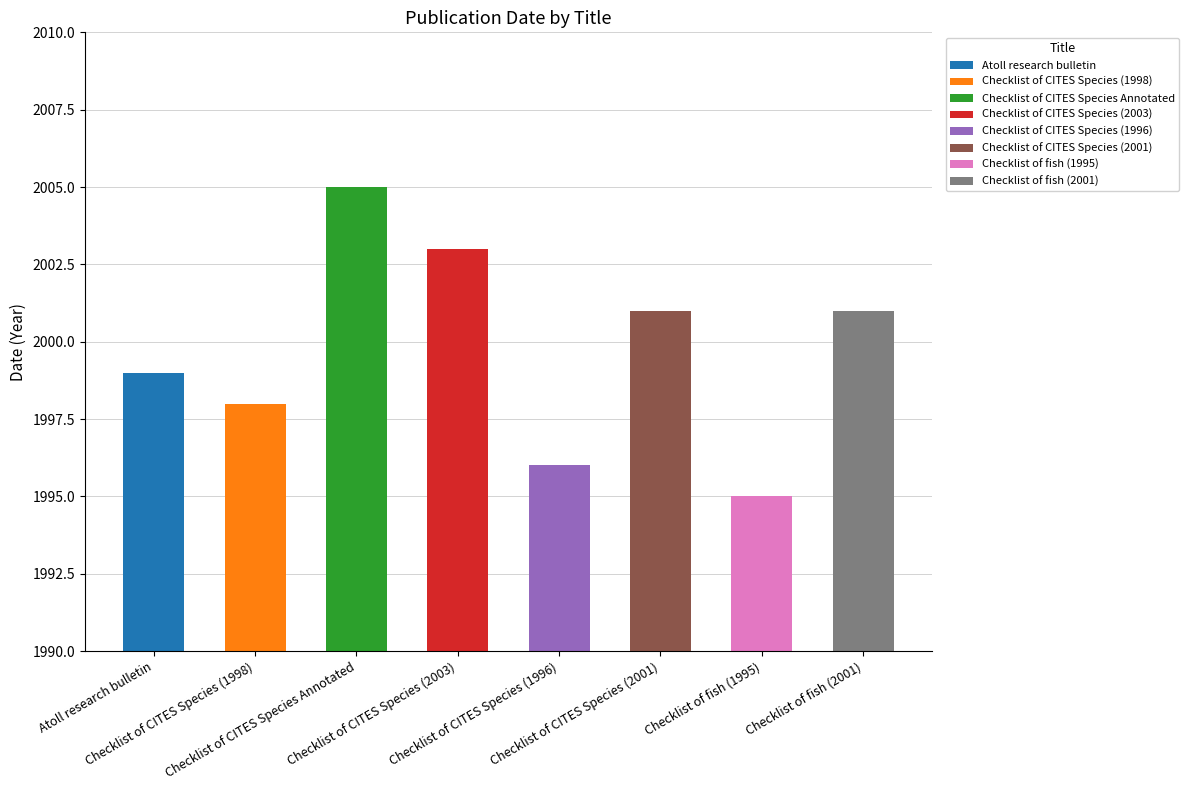

Rank the categories by value from lowest to highest.

Checklist of fish (1995), Checklist of CITES Species (1996), Checklist of CITES Species (1998), Atoll research bulletin, Checklist of CITES Species (2001), Checklist of fish (2001), Checklist of CITES Species (2003), Checklist of CITES Species Annotated